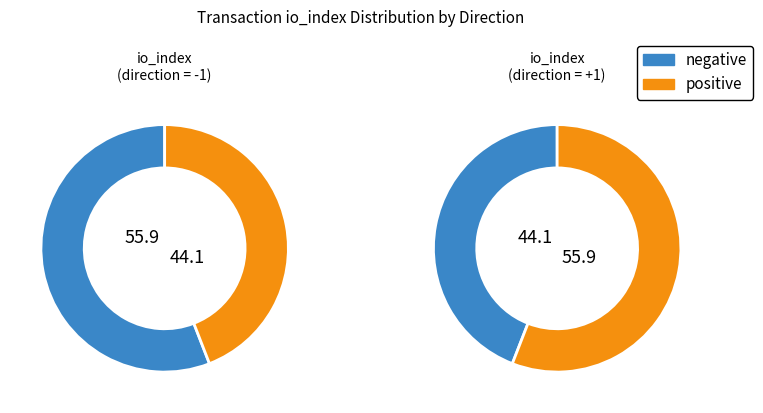

What percentage is the io_index slice, to the nearest percent?

56%